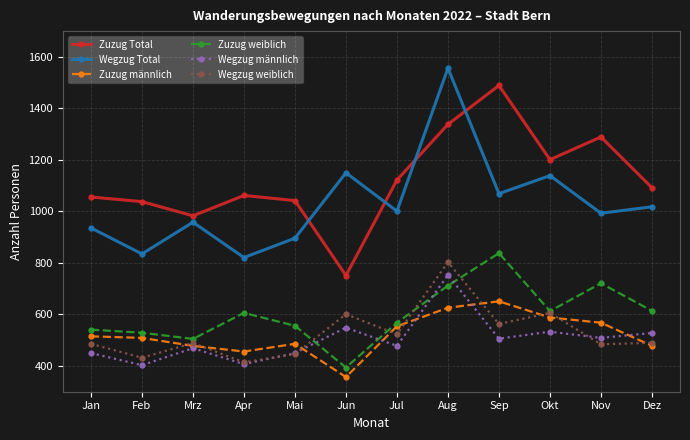

What is the sum of the Wegzug weiblich values at Feb and Jan?

918